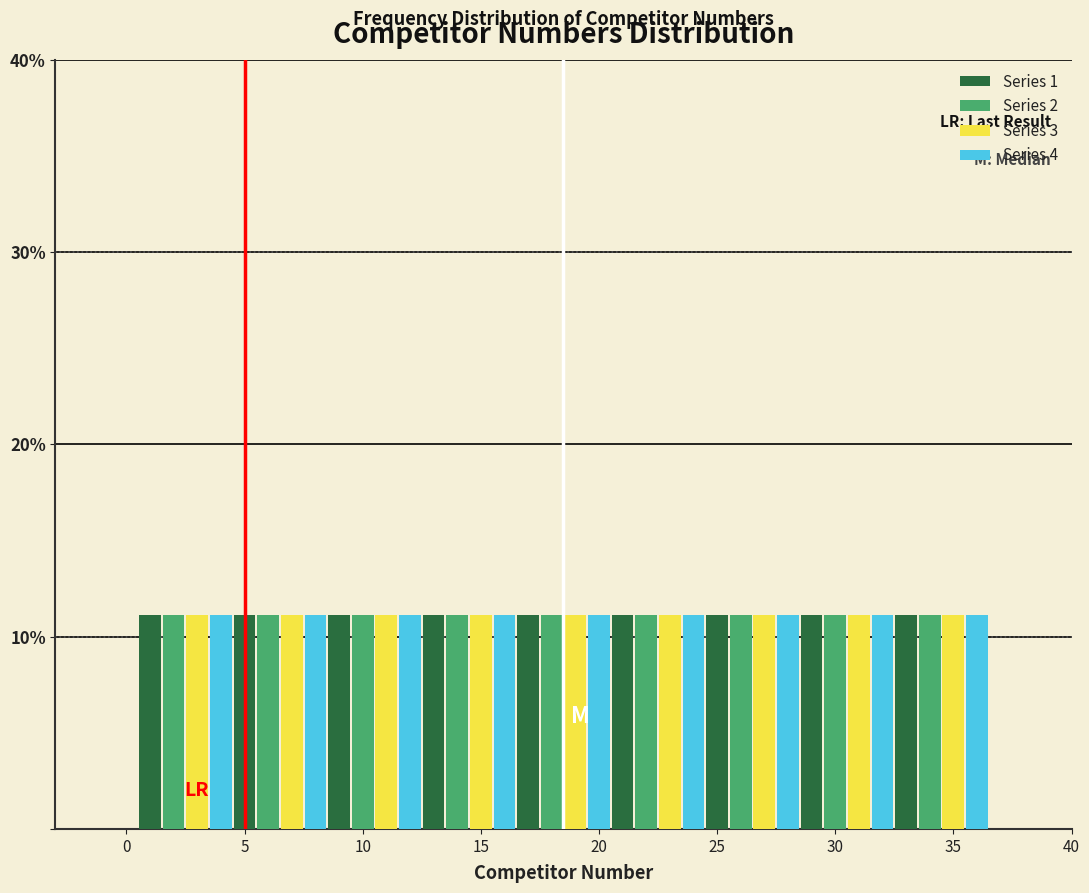

Reading left to right, transcribe this chart: for each range on the x-axis, give the height of each series' bar. The values are not printed on the chart, so give them approximately, as read against the axis.

0.5 to 4.5: Series 1=11	Series 2=11	Series 3=11	Series 4=11
4.5 to 8.5: Series 1=11	Series 2=11	Series 3=11	Series 4=11
8.5 to 12.5: Series 1=11	Series 2=11	Series 3=11	Series 4=11
12.5 to 16.5: Series 1=11	Series 2=11	Series 3=11	Series 4=11
16.5 to 20.5: Series 1=11	Series 2=11	Series 3=11	Series 4=11
20.5 to 24.5: Series 1=11	Series 2=11	Series 3=11	Series 4=11
24.5 to 28.5: Series 1=11	Series 2=11	Series 3=11	Series 4=11
28.5 to 32.5: Series 1=11	Series 2=11	Series 3=11	Series 4=11
32.5 to 36.5: Series 1=11	Series 2=11	Series 3=11	Series 4=11